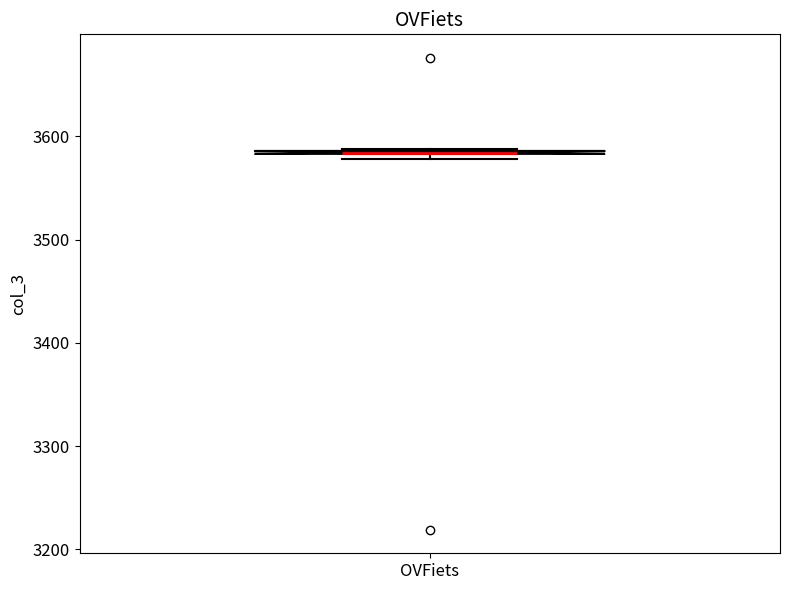

Where is the lower edge of the box for OVFiets on the y-axis? The values are not printed on the chart, so give them approximately, as read against the axis.

3580